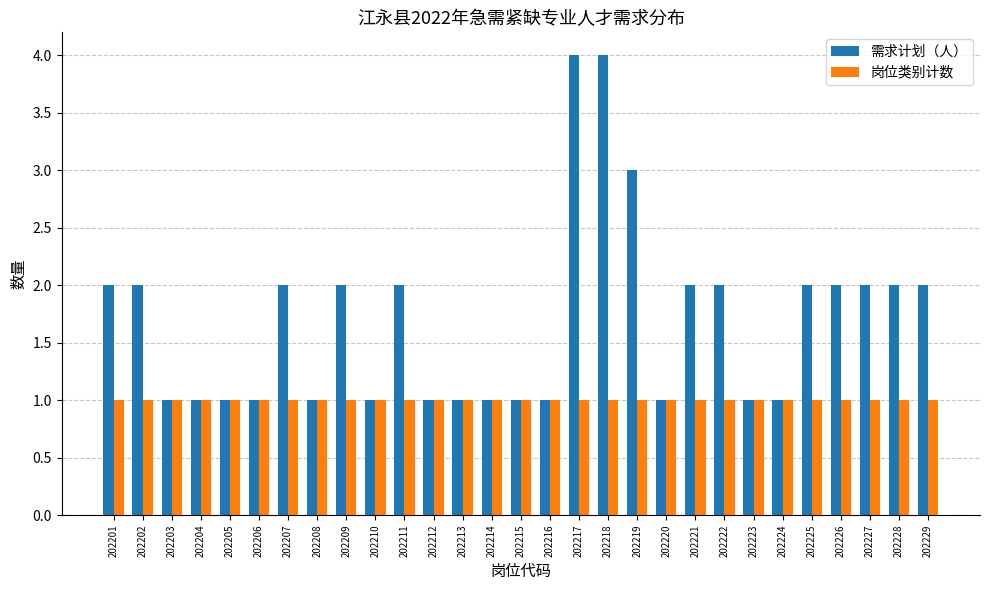

What is the sum of all 需求计划（人） values?

49